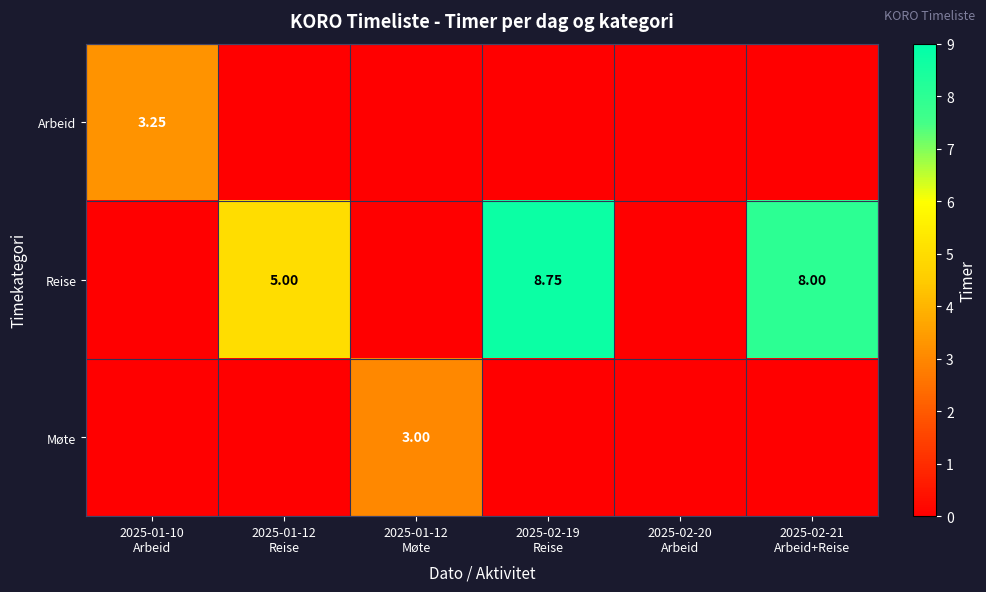

What is the difference between the maximum and minimum values in the Møte series?

3.0